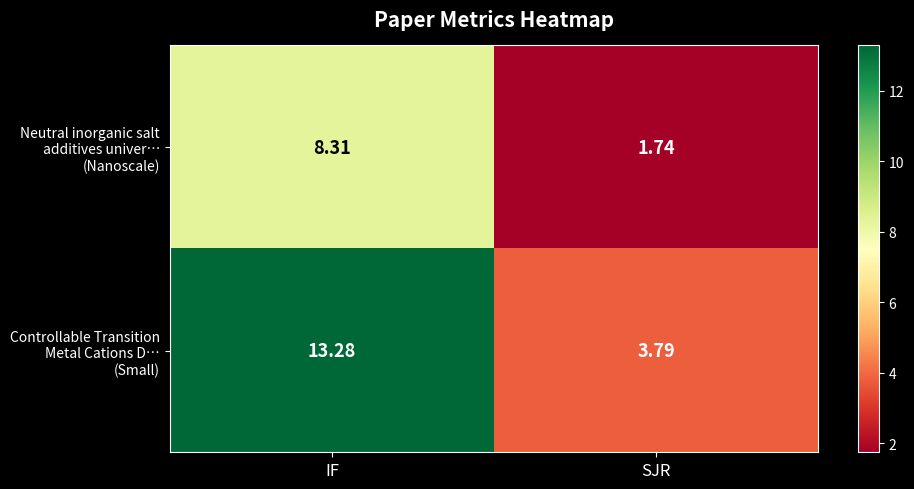

At which category does the chart reach its minimum across all series?

SJR